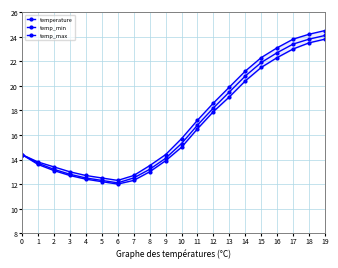

Reading left to right, list all the values displayed in this chart.

temperature: 14.4	13.7	13.2	12.8	12.5	12.3	12.1	12.5	13.2	14.1	15.3	16.8	18.2	19.5	20.8	21.9	22.7	23.4	23.8	24.1
temp_min: 14.4	13.6	13.1	12.7	12.4	12.2	12.0	12.3	13.0	13.9	15.0	16.5	17.9	19.1	20.4	21.5	22.3	23.0	23.5	23.8
temp_max: 14.4	13.8	13.4	13.0	12.7	12.5	12.3	12.7	13.5	14.4	15.7	17.2	18.6	19.9	21.2	22.3	23.1	23.8	24.2	24.5